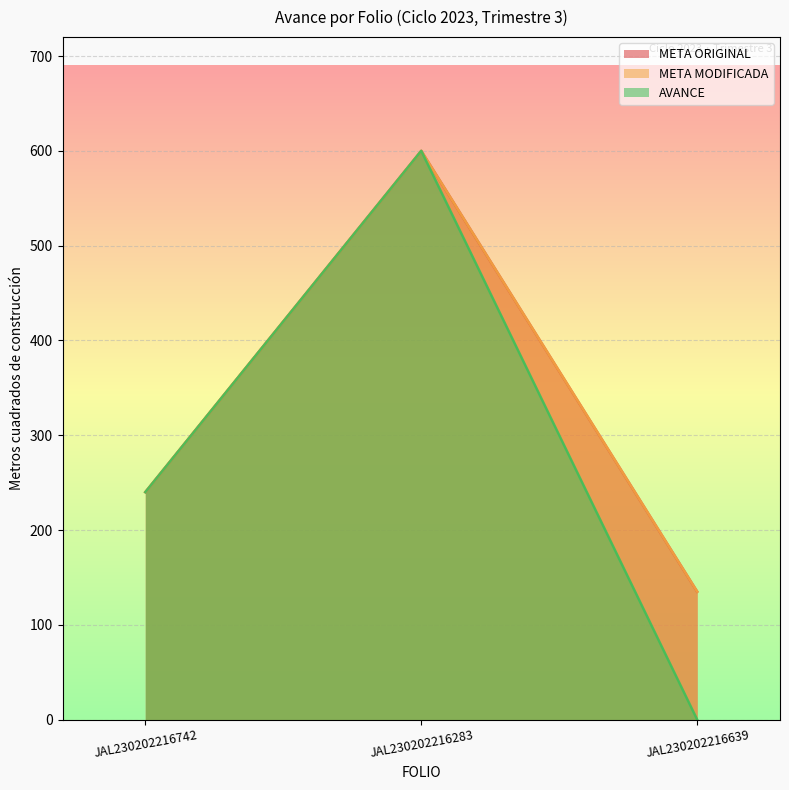

What is the value of the META ORIGINAL point at the 1st from the left?

240